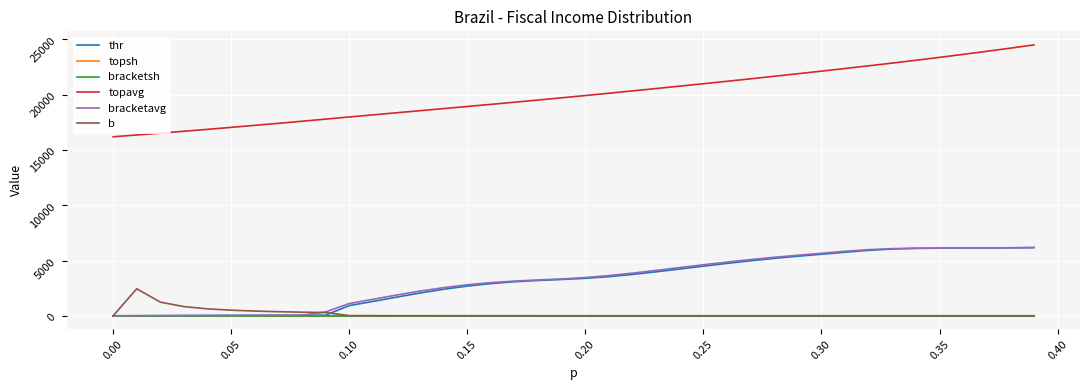

Which series has the widest spread of values?

topavg